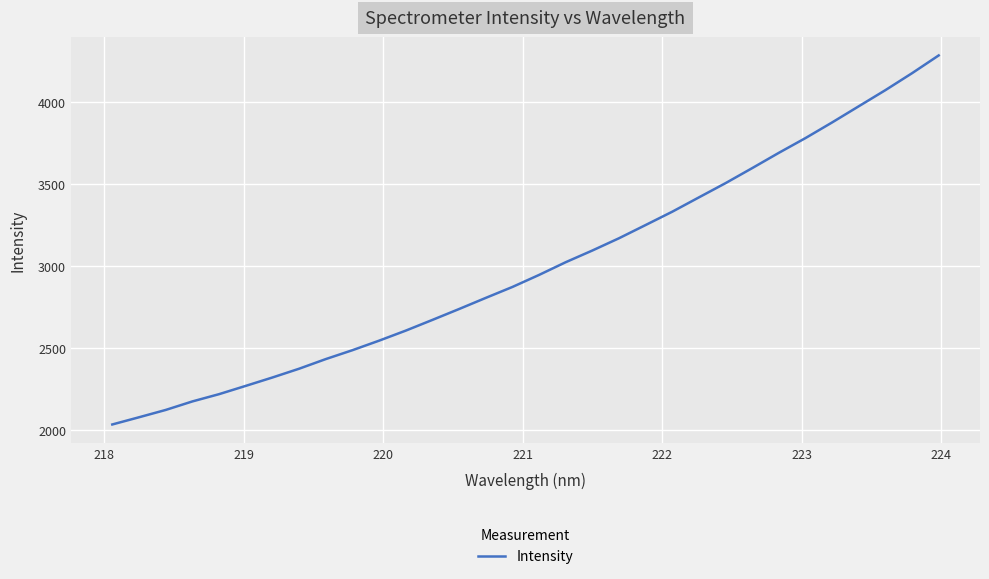

How many distinct data groups are displayed?

1